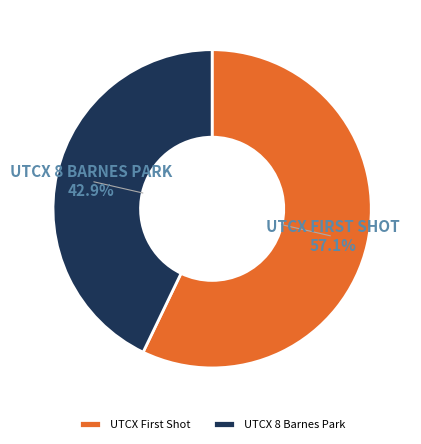

Does UTCX 8 Barnes Park represent more than half of the total?

No